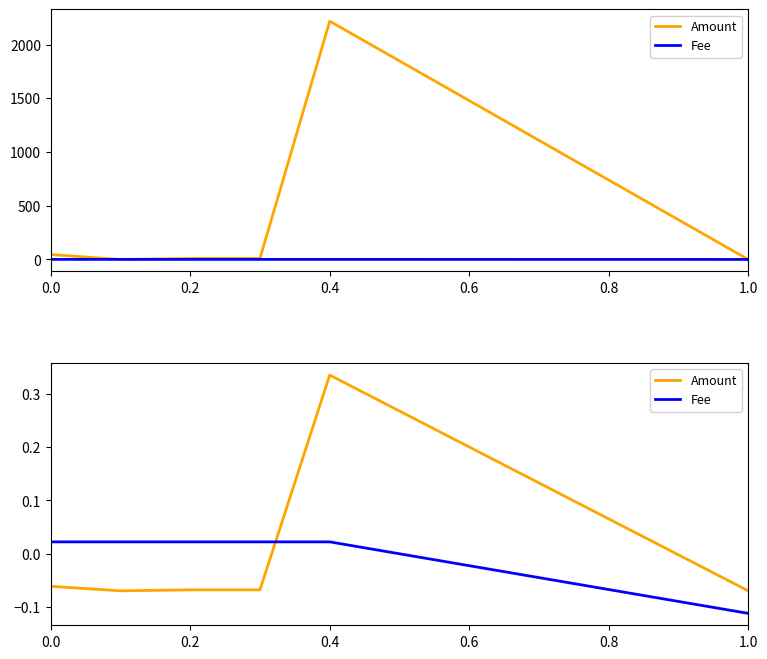

How many lines are shown in the chart?

2